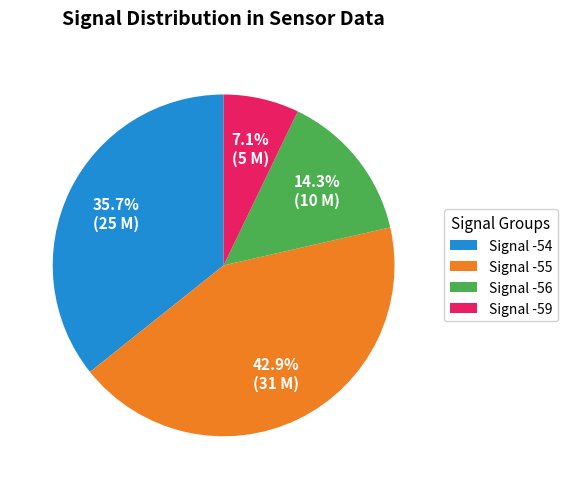

Which category has the smallest portion of the pie?

Signal -59